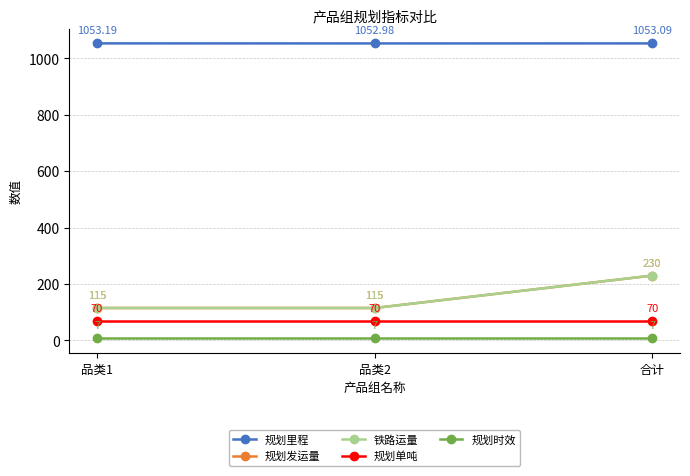

At which category is the sum across all series the highest?

合计